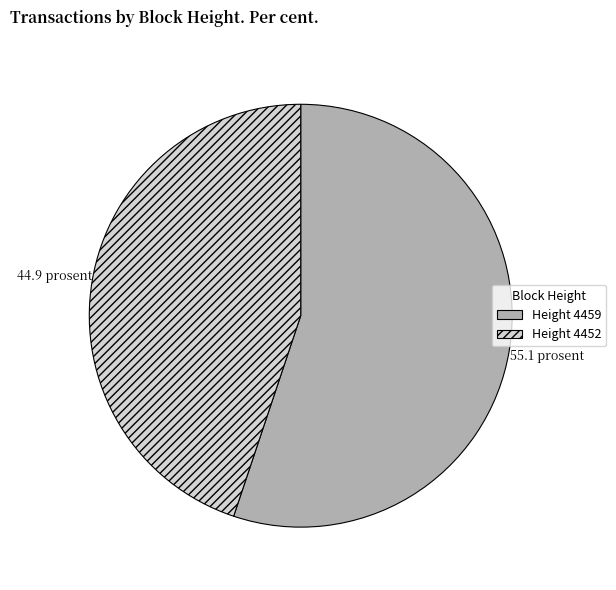

Does any single category account for the majority?

Yes